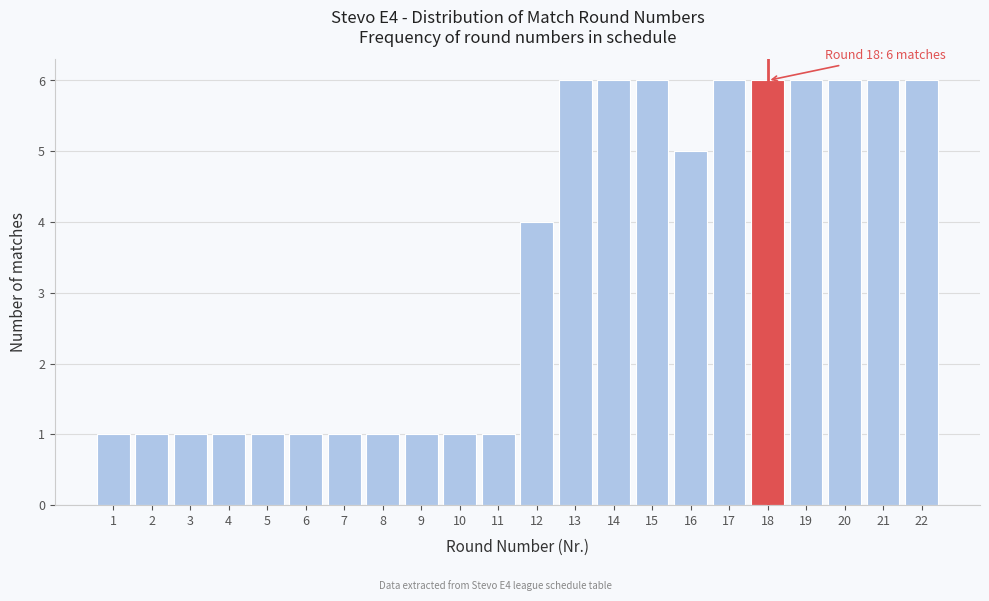

Reading left to right, extract all data points from this chart.

1	1	1	1	1	1	1	1	1	1	1	4	6	6	6	5	6	6	6	6	6	6